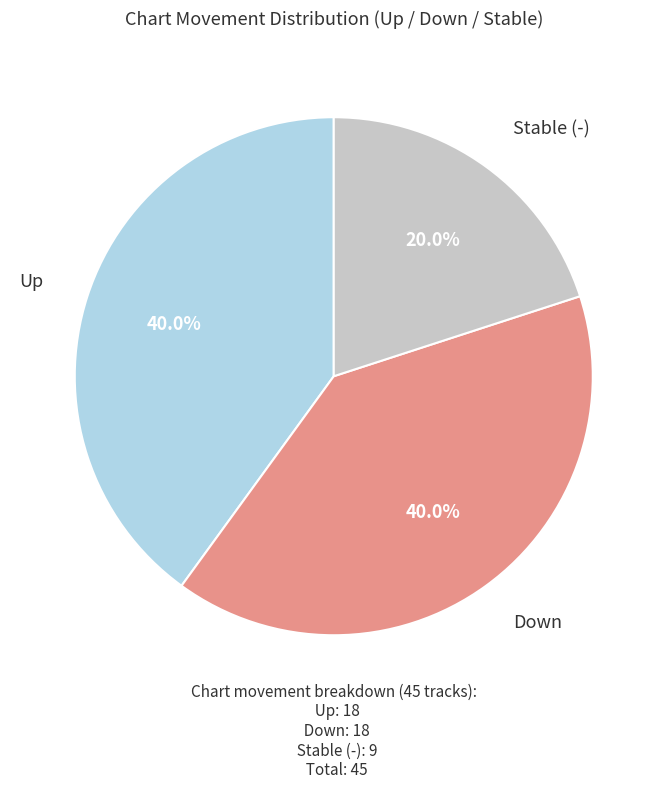

Is there any slice that represents more than half of the pie?

No